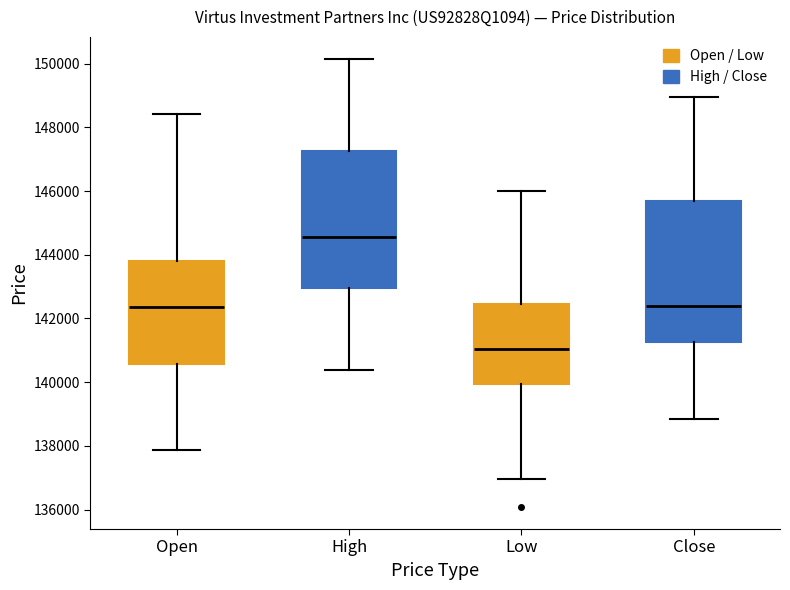

Where does the median line of the box for High sit on the y-axis? The values are not printed on the chart, so give them approximately, as read against the axis.

144600